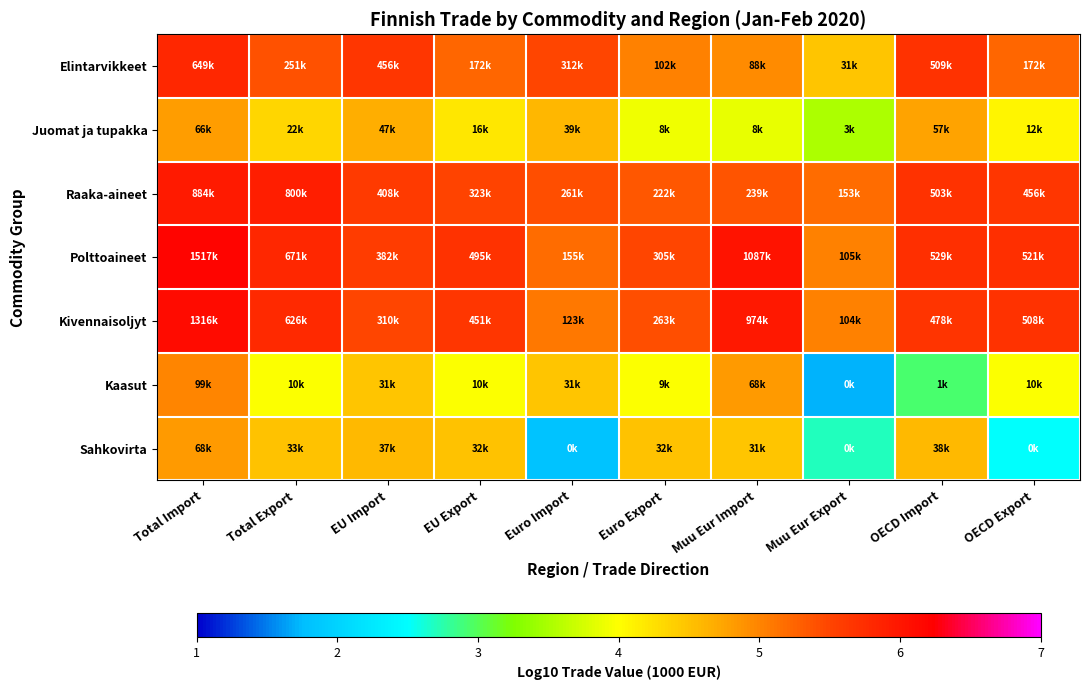

What is the total value across all series at Total Export?

35.8